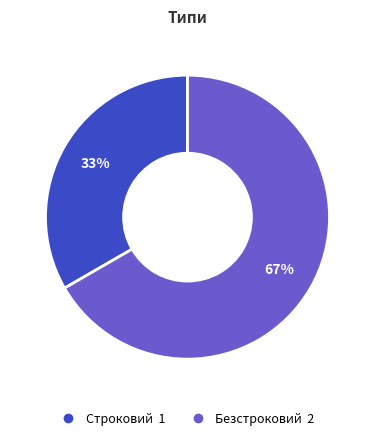

Count the number of slices in the pie.

2